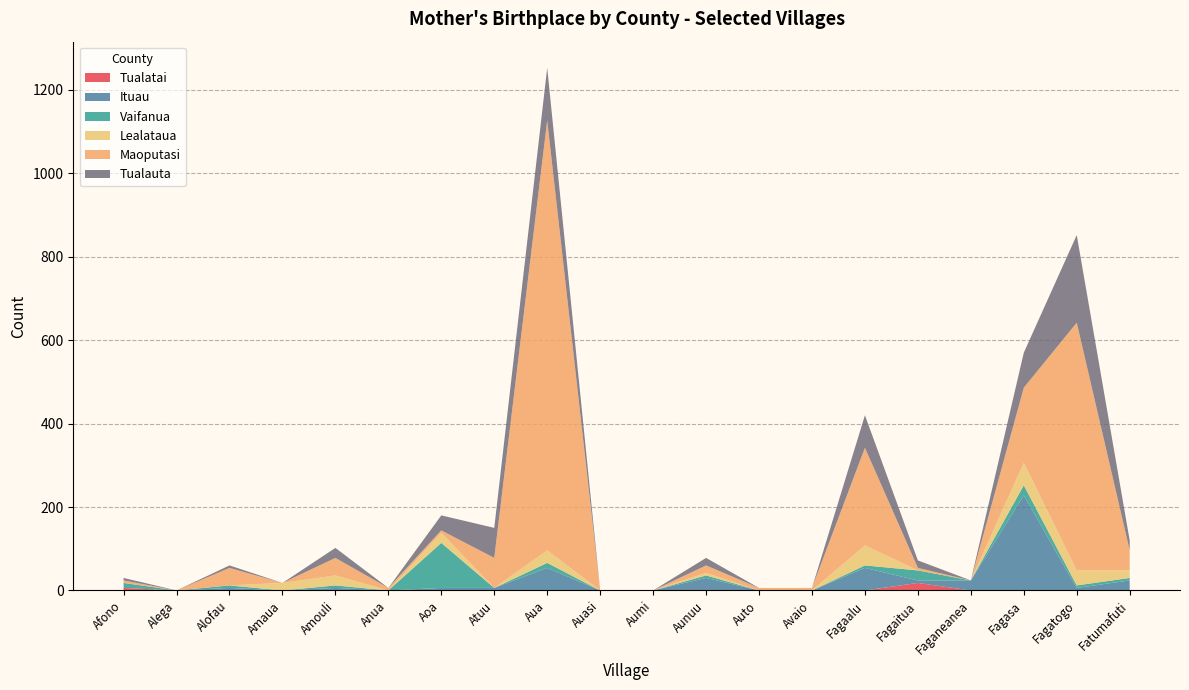

Reading right to left, list all the values displayed in this chart.

Tualatai: Fatumafuti=0	Fagatogo=0	Fagasa=0	Faganeanea=0	Fagaitua=18	Fagaalu=0	Avaio=0	Auto=0	Aunuu=0	Aumi=0	Auasi=0	Aua=0	Atuu=0	Aoa=0	Anua=0	Amouli=0	Amaua=0	Alofau=0	Alega=0	Afono=6
Ituau: Fatumafuti=24	Fagatogo=6	Fagasa=228	Faganeanea=24	Fagaitua=6	Fagaalu=54	Avaio=0	Auto=0	Aunuu=30	Aumi=0	Auasi=0	Aua=54	Atuu=6	Aoa=6	Anua=0	Amouli=6	Amaua=0	Alofau=6	Alega=0	Afono=0
Vaifanua: Fatumafuti=6	Fagatogo=6	Fagasa=24	Faganeanea=0	Fagaitua=24	Fagaalu=6	Avaio=0	Auto=0	Aunuu=6	Aumi=0	Auasi=0	Aua=12	Atuu=0	Aoa=108	Anua=0	Amouli=6	Amaua=0	Alofau=6	Alega=0	Afono=12
Lealataua: Fatumafuti=18	Fagatogo=36	Fagasa=54	Faganeanea=0	Fagaitua=0	Fagaalu=48	Avaio=0	Auto=0	Aunuu=6	Aumi=0	Auasi=0	Aua=30	Atuu=0	Aoa=24	Anua=0	Amouli=24	Amaua=18	Alofau=0	Alega=0	Afono=0
Maoputasi: Fatumafuti=48	Fagatogo=594	Fagasa=180	Faganeanea=0	Fagaitua=6	Fagaalu=234	Avaio=6	Auto=6	Aunuu=18	Aumi=0	Auasi=0	Aua=1031	Atuu=72	Aoa=6	Anua=6	Amouli=42	Amaua=0	Alofau=42	Alega=0	Afono=6
Tualauta: Fatumafuti=24	Fagatogo=210	Fagasa=84	Faganeanea=0	Fagaitua=18	Fagaalu=78	Avaio=0	Auto=0	Aunuu=18	Aumi=0	Auasi=0	Aua=126	Atuu=72	Aoa=36	Anua=0	Amouli=24	Amaua=0	Alofau=6	Alega=0	Afono=6